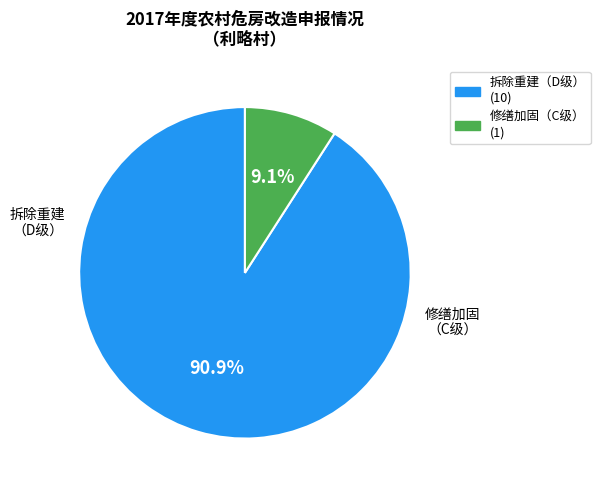

Count the number of slices in the pie.

2